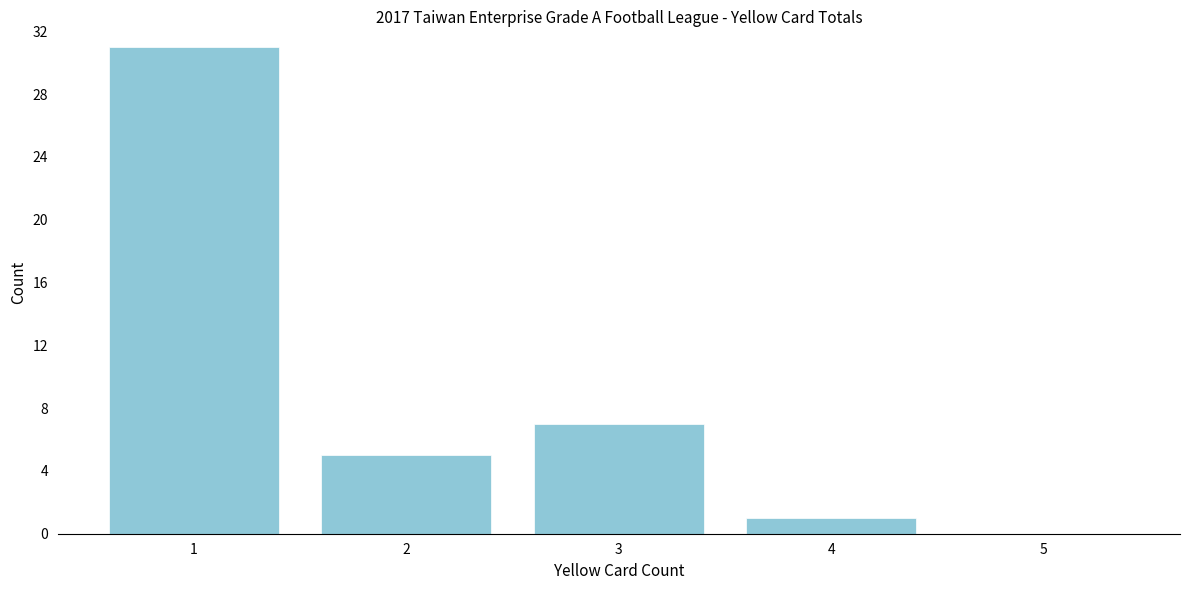

Reading right to left, list all the values displayed in this chart.

5=0	4=1	3=7	2=5	1=31